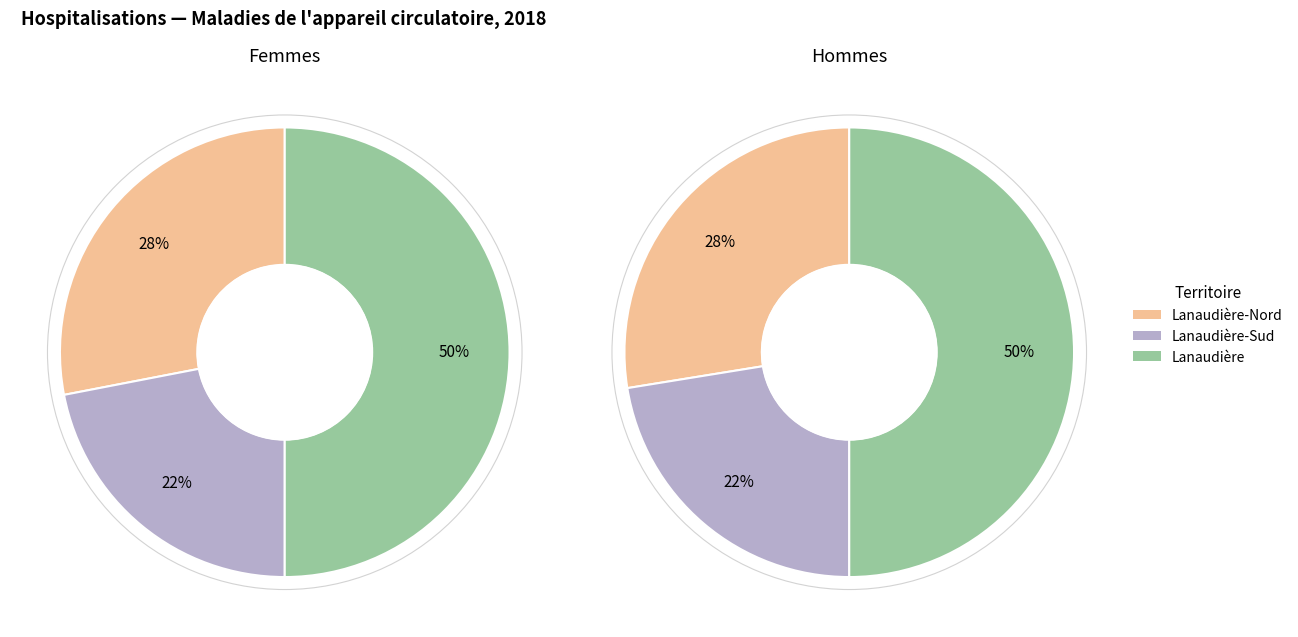

Combined, what portion of the pie is Lanaudière-Nord and Lanaudière?

78.0%